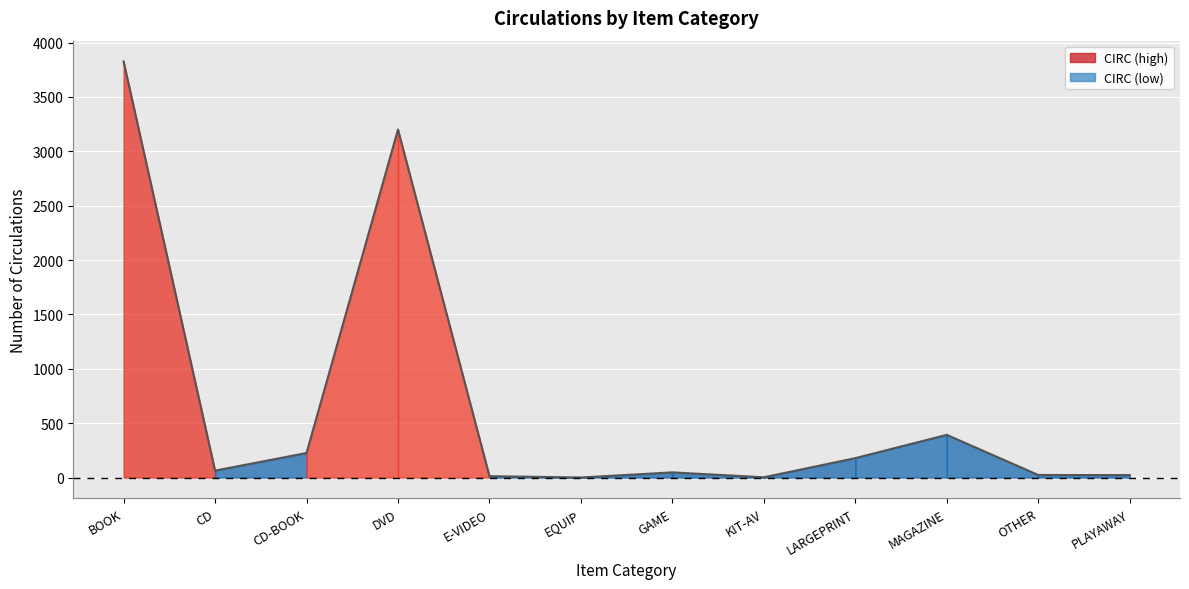

What is the difference between the maximum and minimum values?

3825